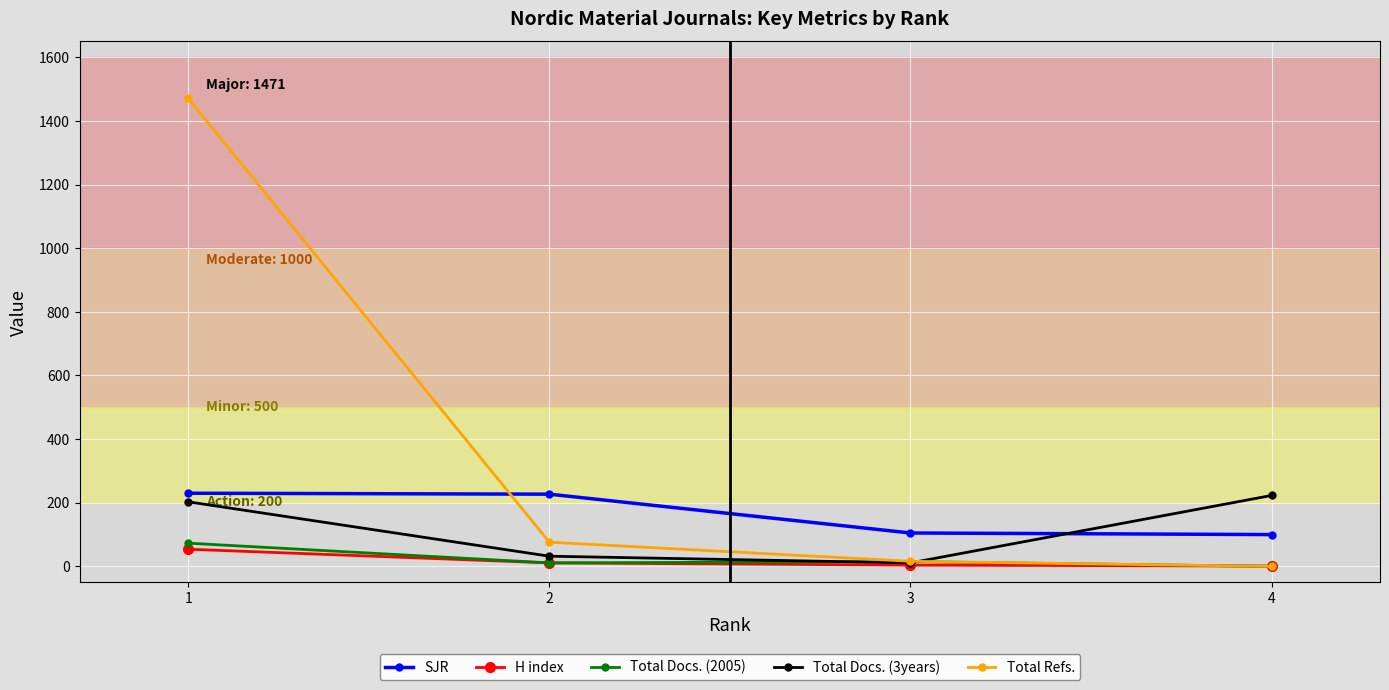

True or false: SJR and Total Docs. (2005) cross at least once.

False